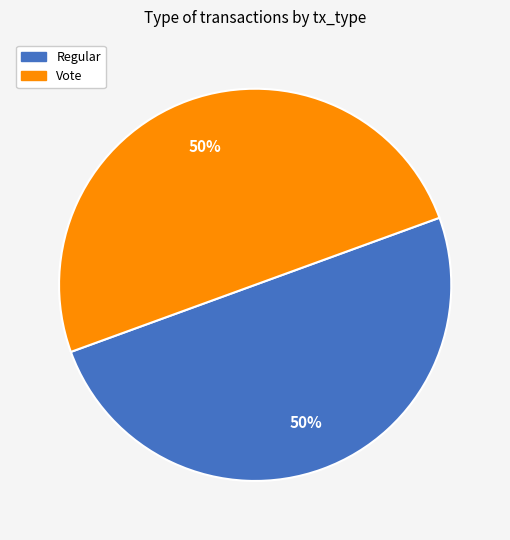

How many segments does this pie chart have?

2